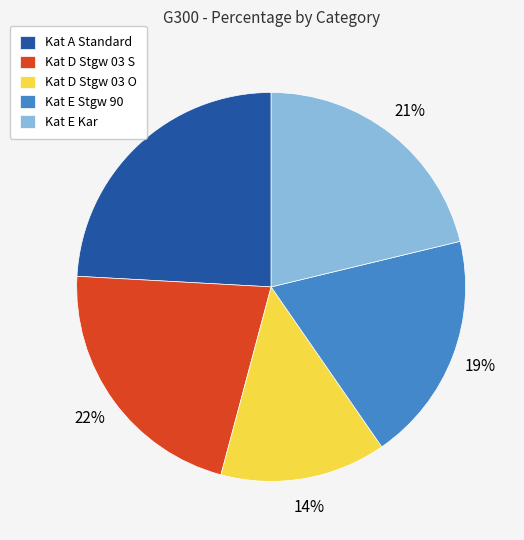

Is there any slice that represents more than half of the pie?

No